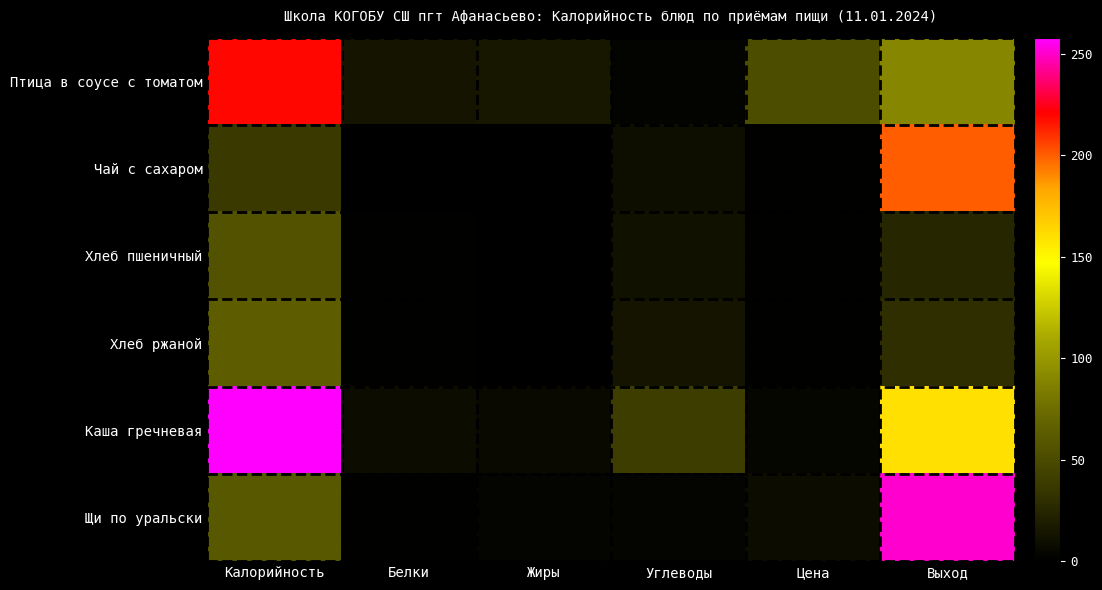

At which category is the sum across all series the highest?

Выход